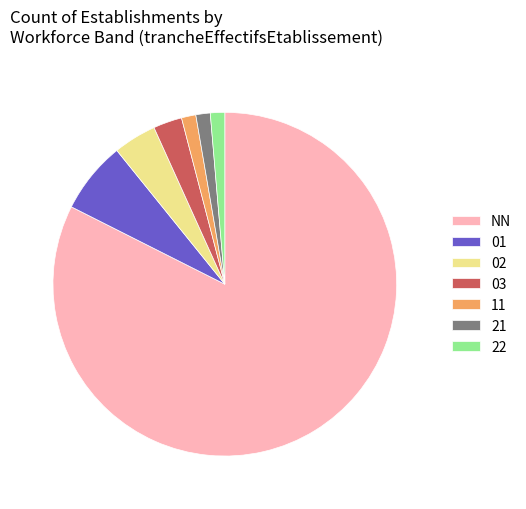

Does any single category account for the majority?

Yes